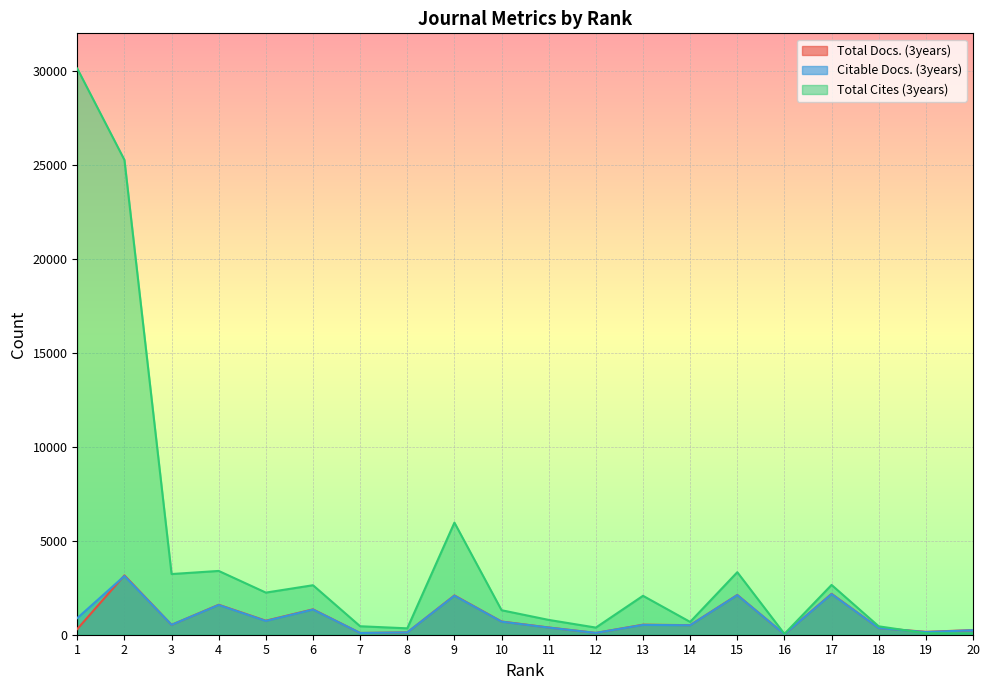

Is it true that Total Cites (3years) equals 19 at 20?

False